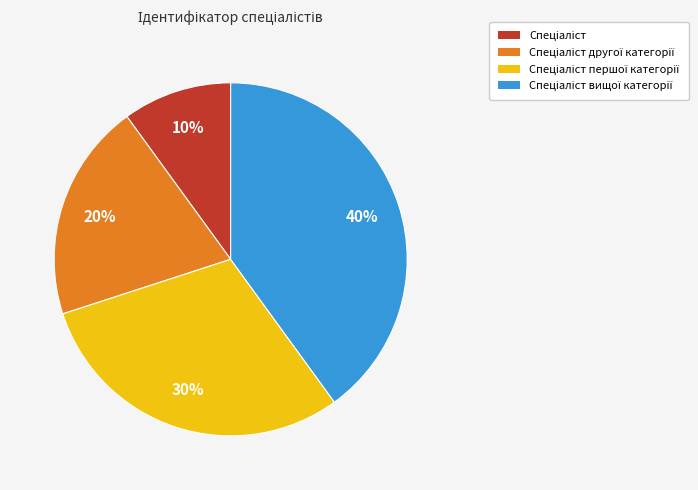

To the nearest percent, what is the difference between the largest and smallest slice percentages?

30%